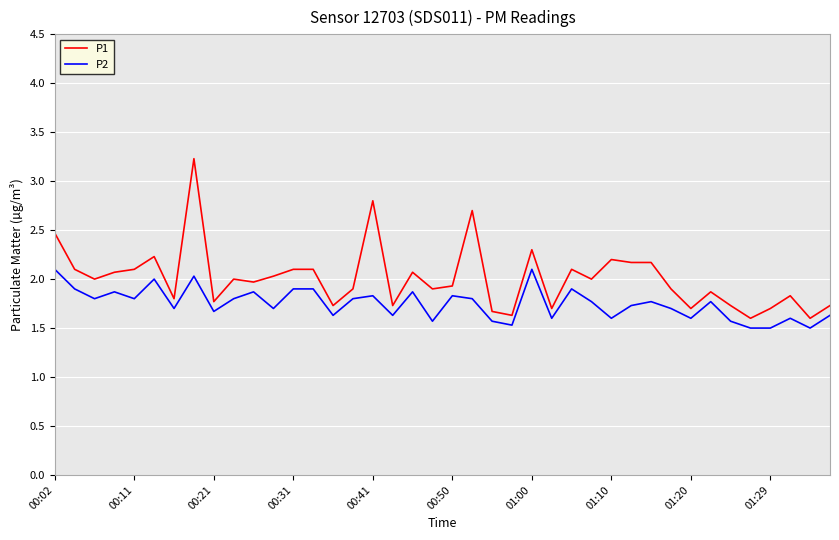

What is the minimum value for P2?

1.5